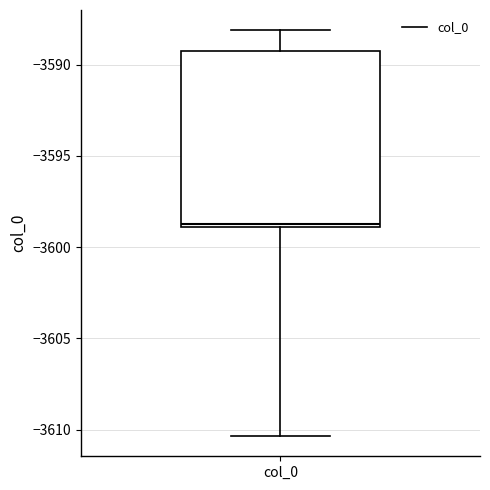

Where is the upper edge of the box for col_0 on the y-axis? The values are not printed on the chart, so give them approximately, as read against the axis.

-3589.5